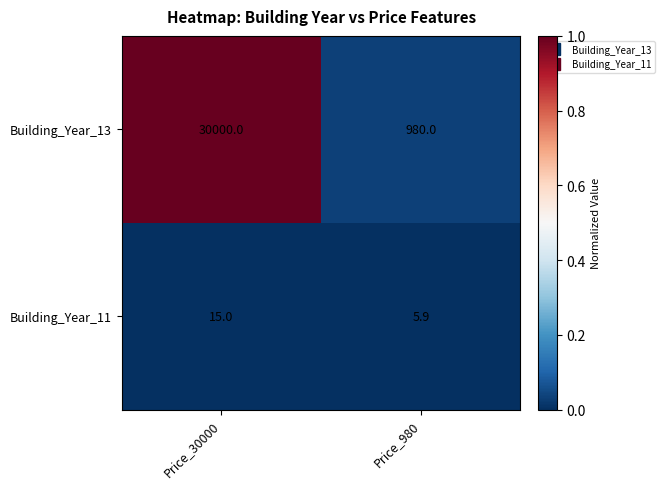

Is it true that Building_Year_11 equals 15.0 at Price_30000?

True